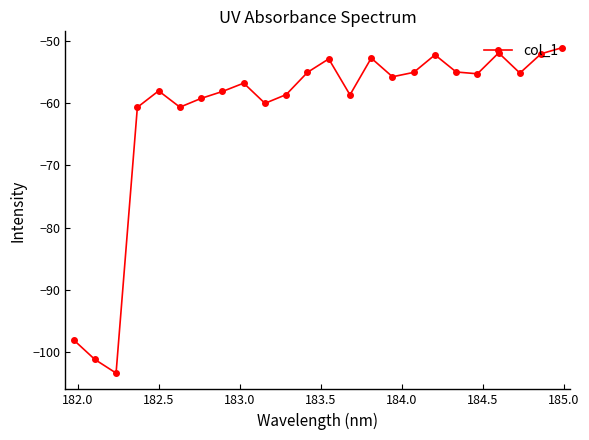

What is the value of the 4th point from the left?

-60.7